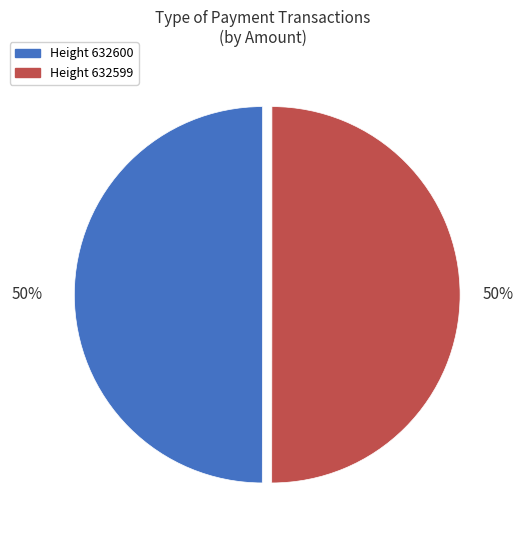

What percentage is the Height 632599 slice, to the nearest percent?

50%